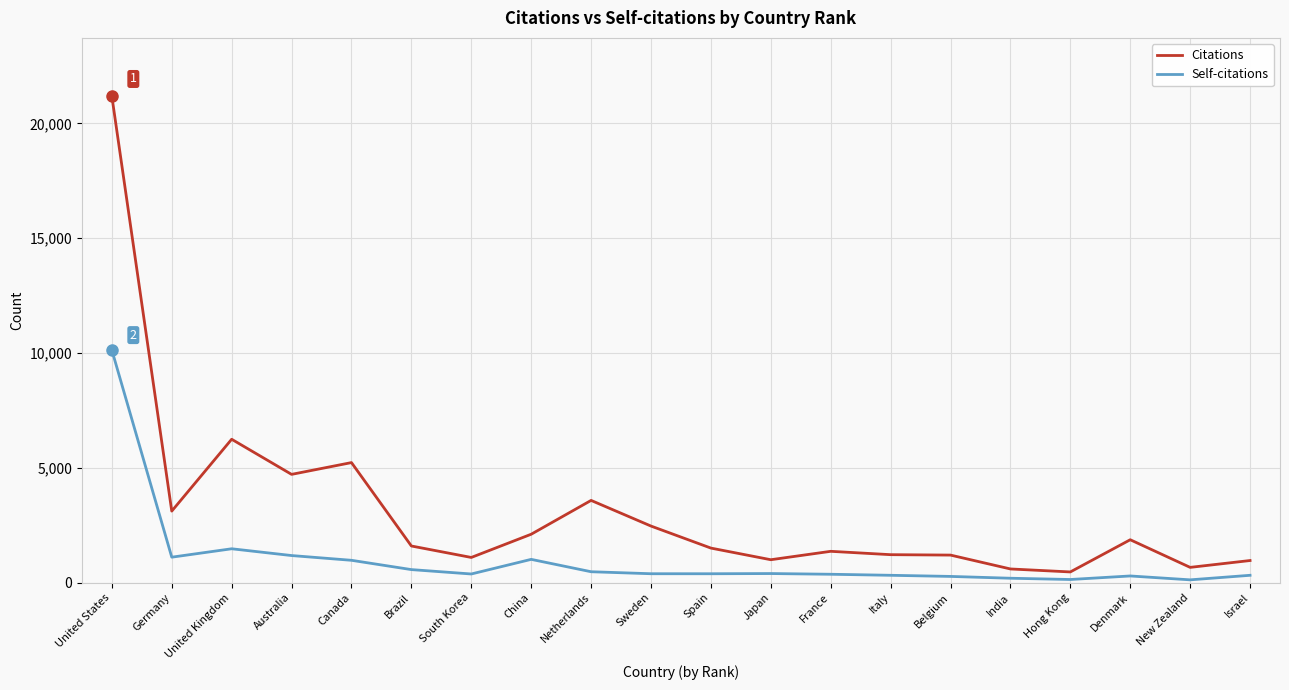

Is it true that Citations equals 501 at France?

False